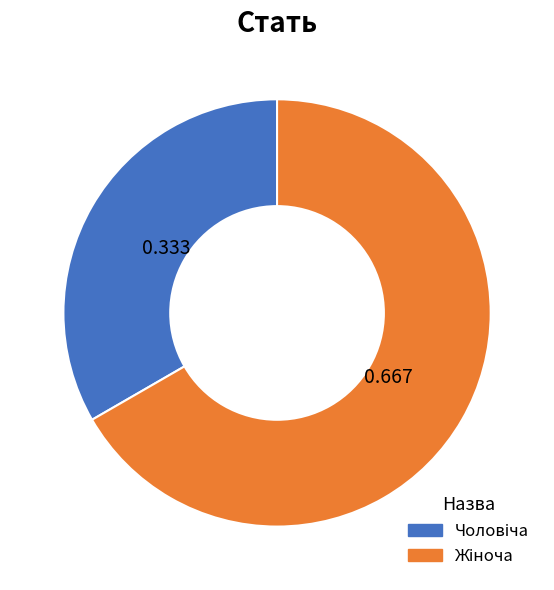

Is there any slice that represents more than half of the pie?

Yes